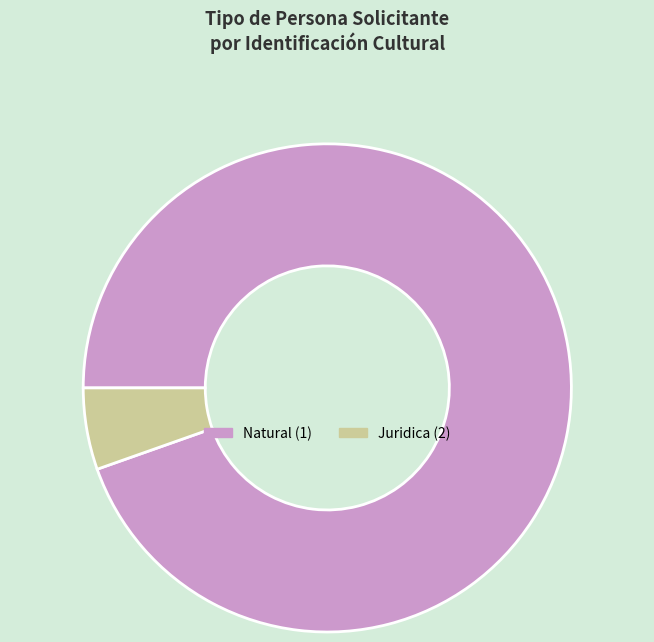

Does Natural (1) account for over 50% of the chart?

Yes